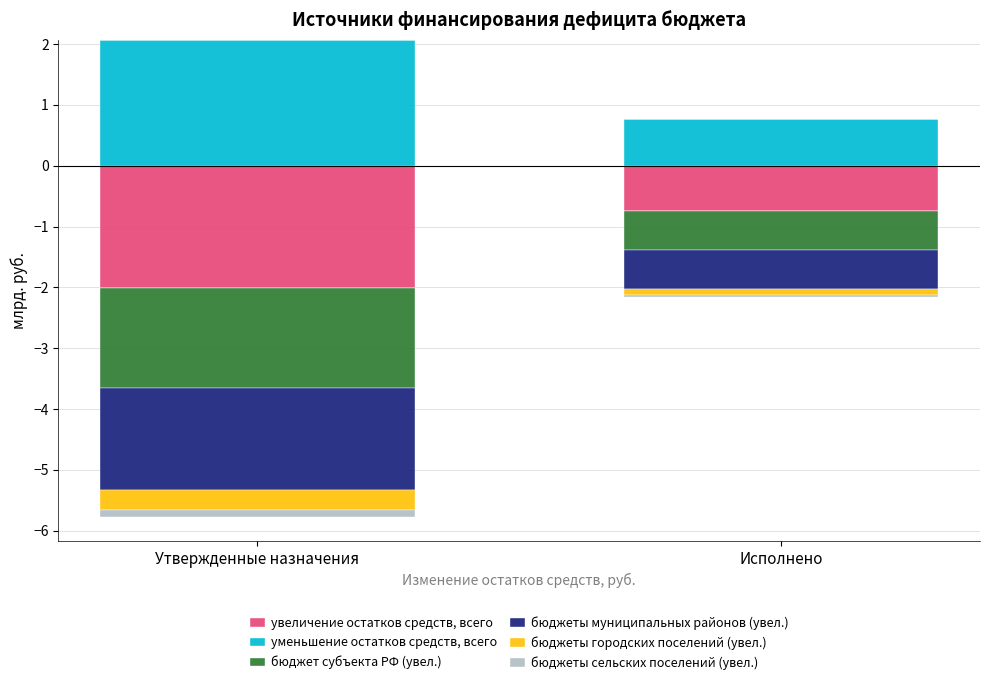

What is the sum of the уменьшение остатков средств, всего values at Исполнено and Утвержденные назначения?

2.8